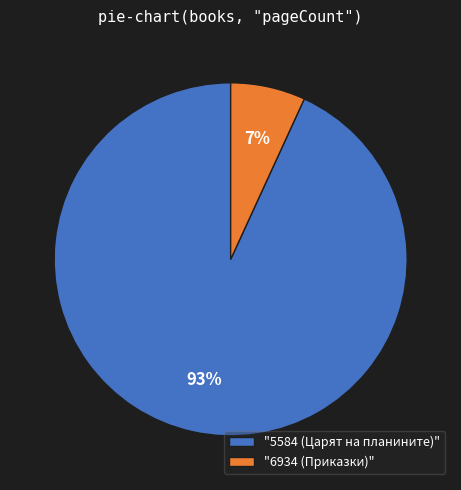

To the nearest percent, what is the difference between the largest and smallest slice percentages?

86%